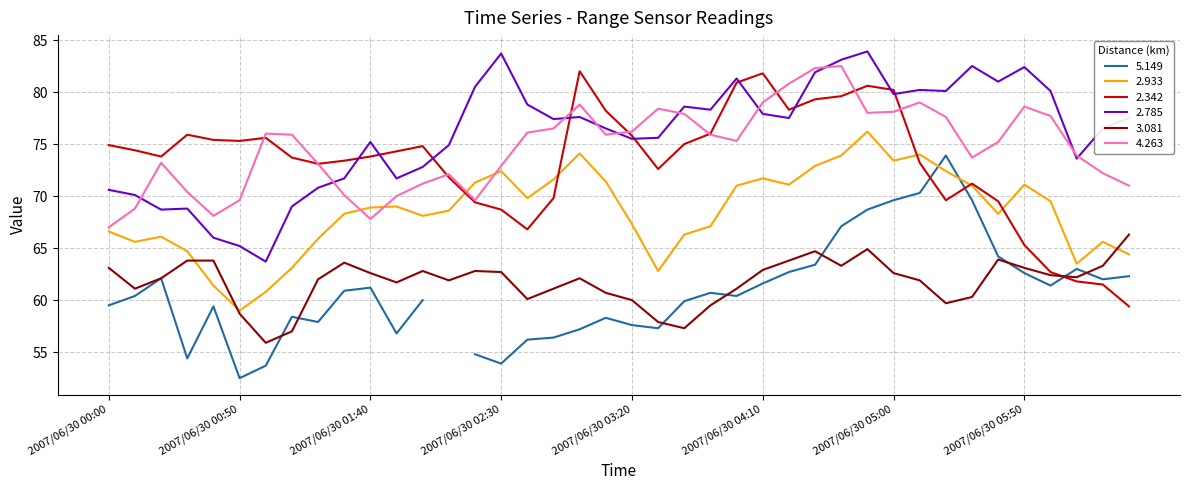

Rank the categories by 2.933 value from highest to lowest.

2007/06/30 04:50, 2007/06/30 03:00, 2007/06/30 05:10, 2007/06/30 04:40, 2007/06/30 05:00, 2007/06/30 04:30, 2007/06/30 02:30, 2007/06/30 05:20, 2007/06/30 04:10, 2007/06/30 02:50, 2007/06/30 03:10, 2007/06/30 02:20, 2007/06/30 04:20, 2007/06/30 05:50, 2007/06/30 04:00, 2007/06/30 05:30, 2007/06/30 02:40, 2007/06/30 06:00, 2007/06/30 01:50, 2007/06/30 01:40, 2007/06/30 02:10, 2007/06/30 01:30, 2007/06/30 05:40, 2007/06/30 02:00, 2007/06/30 03:20, 2007/06/30 03:50, 2007/06/30 00:00, 2007/06/30 03:40, 2007/06/30 00:20, 2007/06/30 01:20, 2007/06/30 00:10, 2007/06/30 06:20, 2007/06/30 00:30, 2007/06/30 06:30, 2007/06/30 06:10, 2007/06/30 01:10, 2007/06/30 03:30, 2007/06/30 00:40, 2007/06/30 01:00, 2007/06/30 00:50